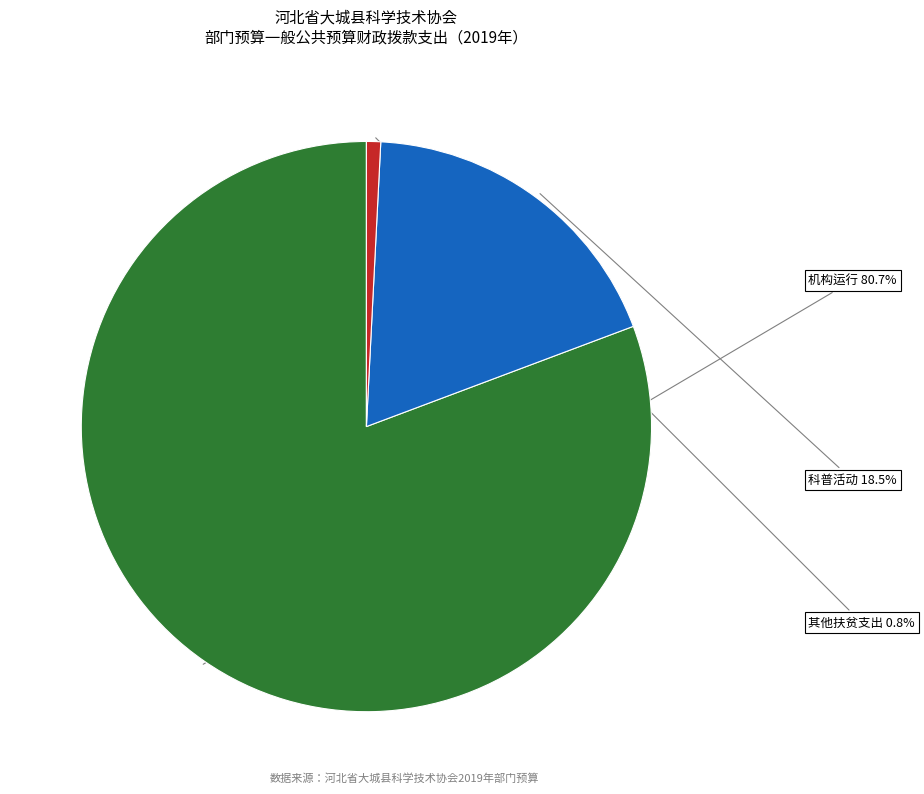

Count the number of slices in the pie.

3